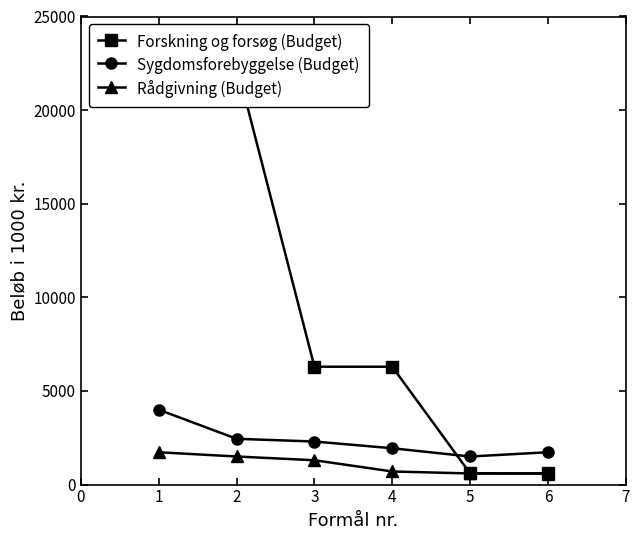

What is the difference between the second highest and minimum values in the Forskning og forsøg (Budget) series?

21019